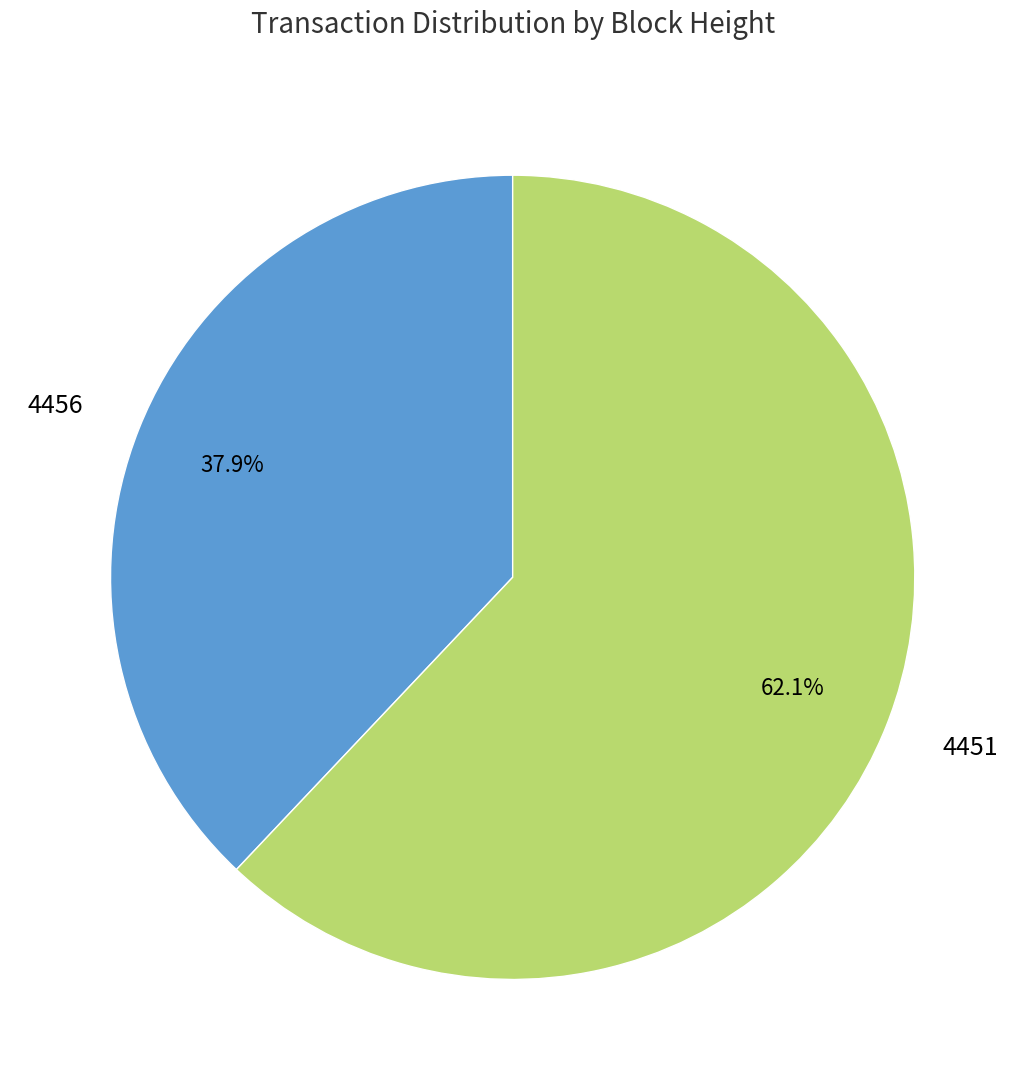

Do 4451 and 4456 together represent more than half of the pie?

Yes